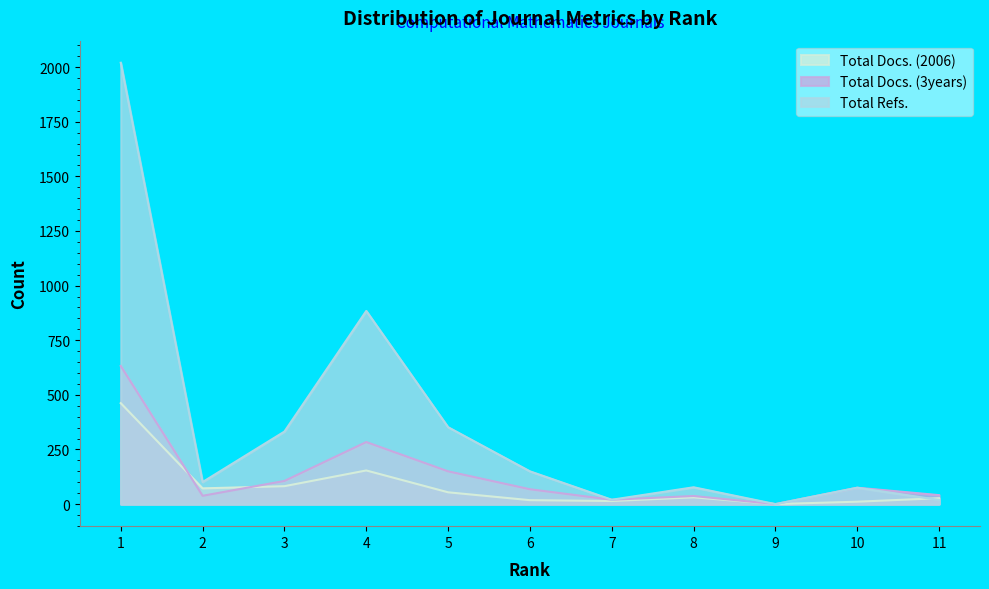

Does the chart have visible grid lines?

No